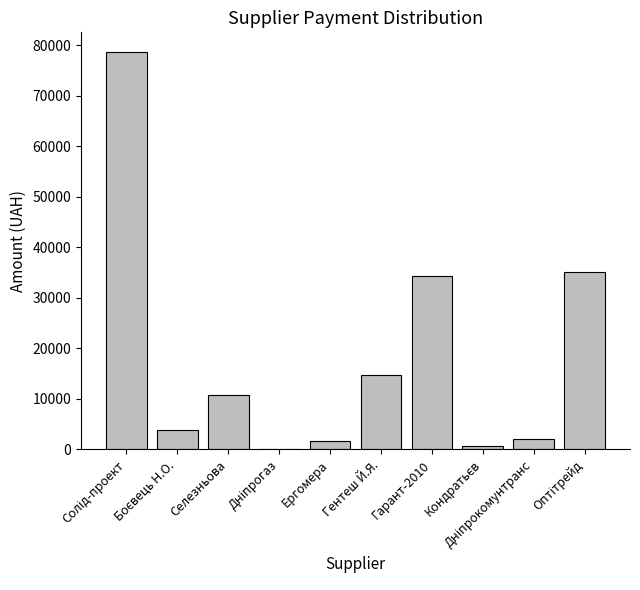

What is the maximum value shown in the chart?

78600.0